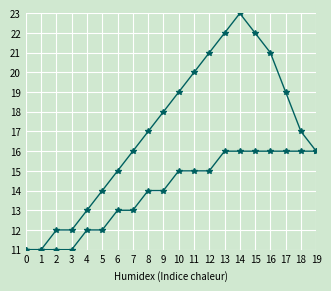

How many data points does each series have?

20